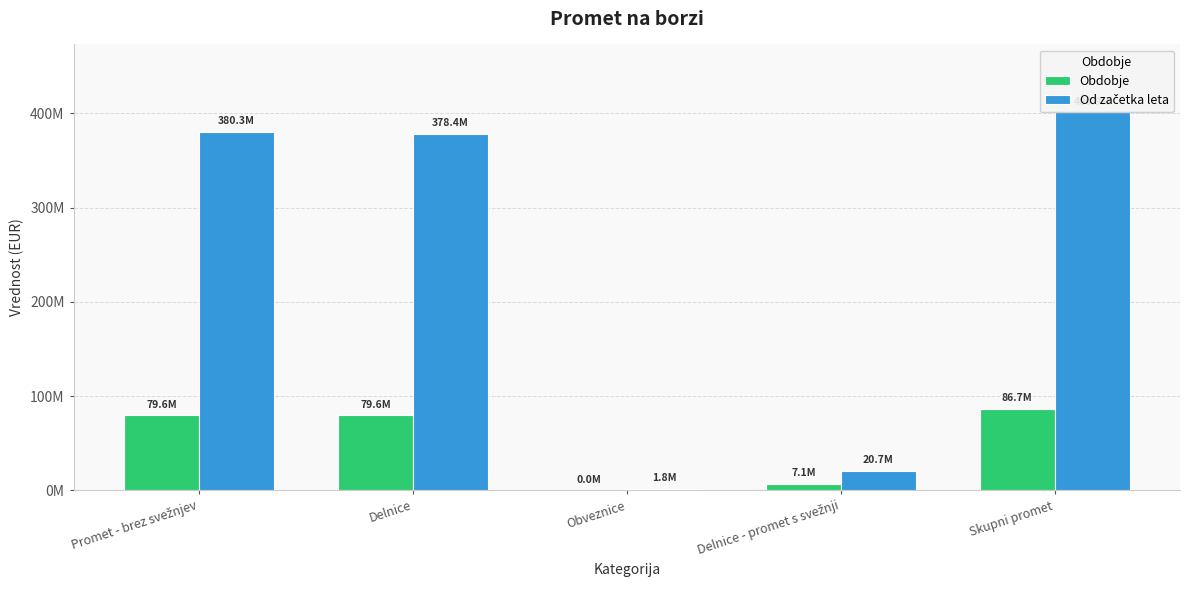

Rank the series by their maximum value, from lowest to highest.

Obdobje, Od začetka leta